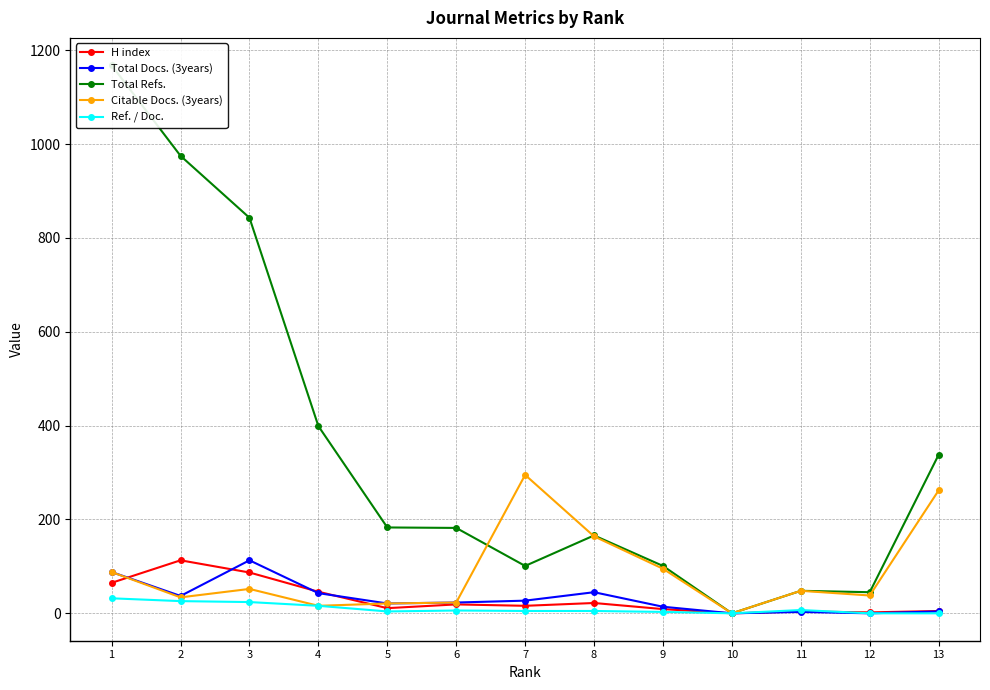

What value does the Total Docs. (3years) series have at 9?

14